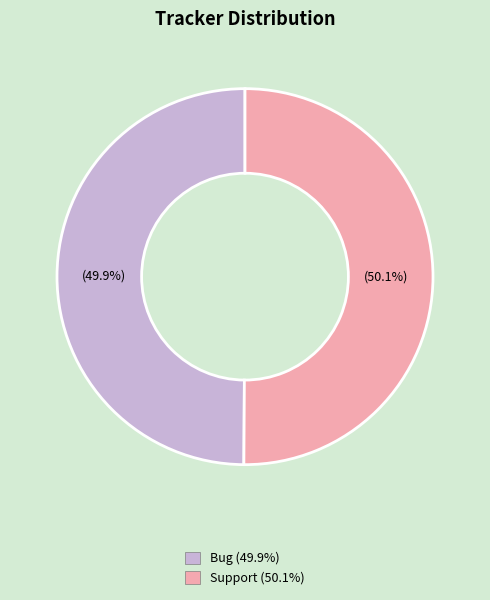

True or false: Bug accounts for 50% of the total.

True